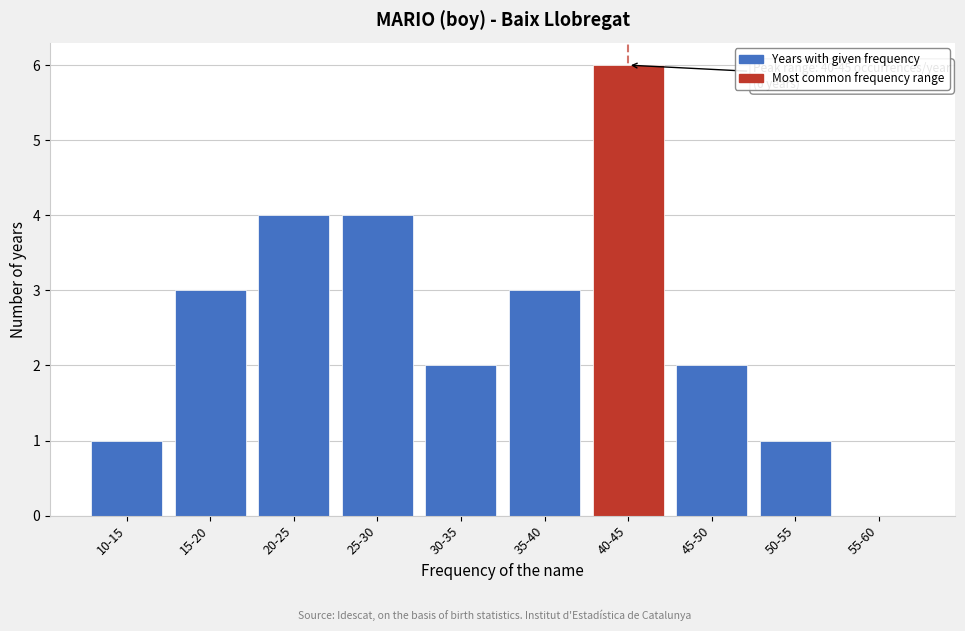

Reading right to left, what are all the values shown in this chart?

55-60=0	50-55=1	45-50=2	40-45=6	35-40=3	30-35=2	25-30=4	20-25=4	15-20=3	10-15=1